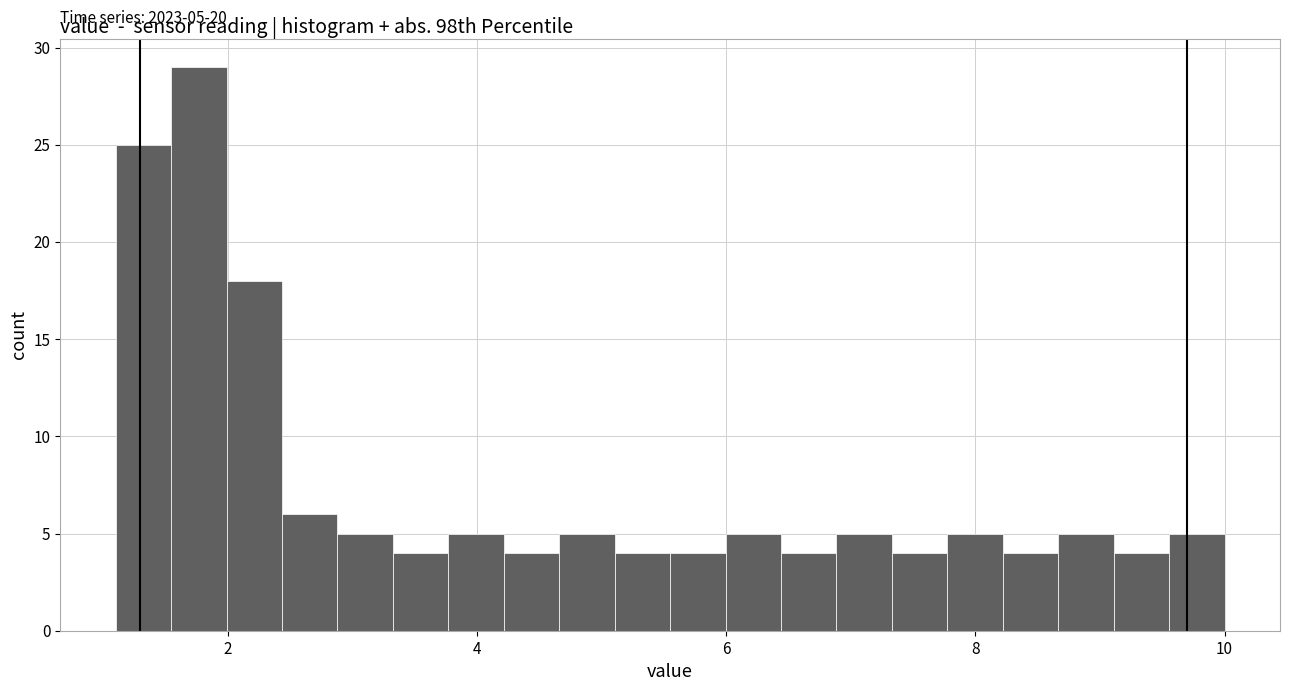

Around what value on the x-axis is the tallest bar? Give the approximate position of its centre, as read against the axis.

1.8